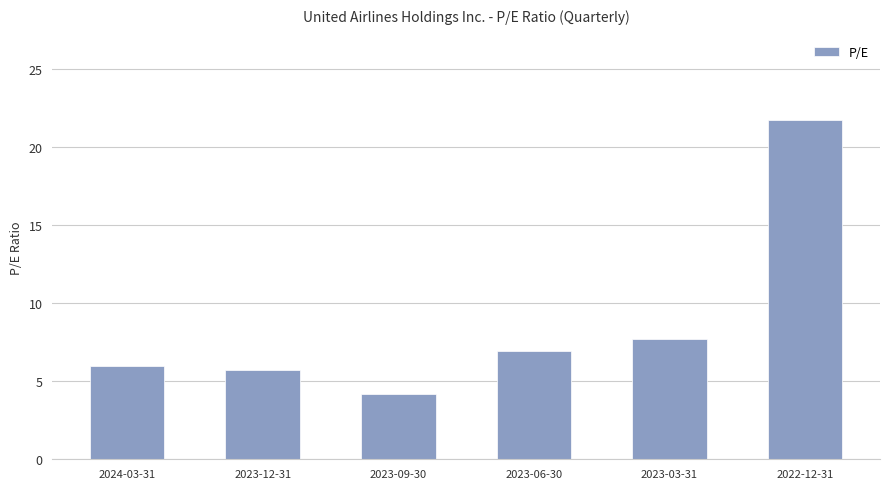

Is it true that the value at 2023-09-30 is 6.0?

False